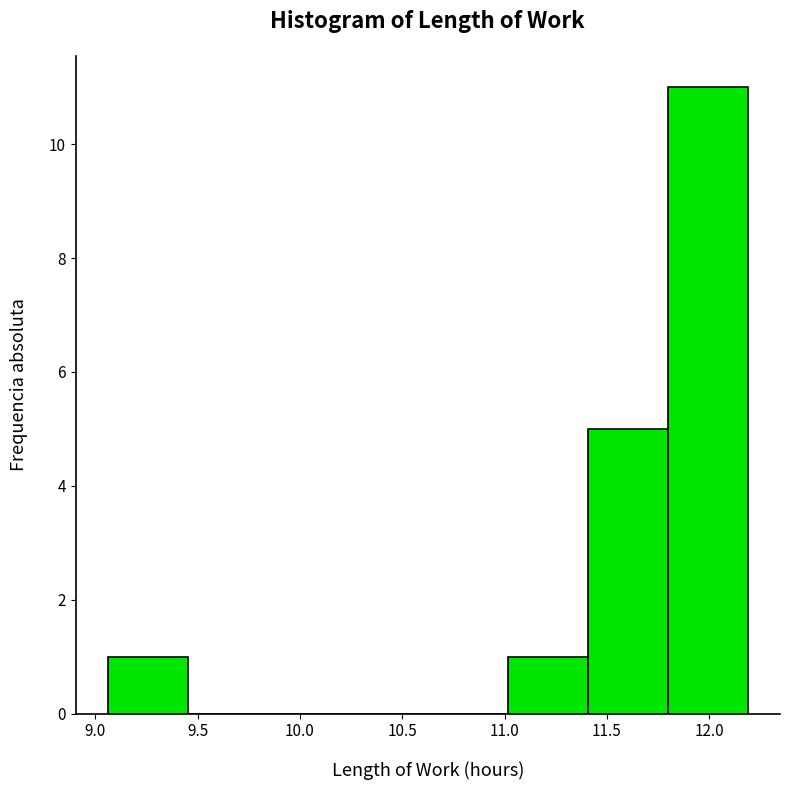

Reading left to right, list every bar in this chart as the range it spans on the x-axis followed by its height. Neither the bar edges nor the heights are printed on the chart, so give them approximately, as read against the axes.

9.05 to 9.45: 1
9.45 to 9.85: 0
9.85 to 10.25: 0
10.25 to 10.65: 0
10.65 to 11.00: 0
11.00 to 11.40: 1
11.40 to 11.80: 5
11.80 to 12.20: 11